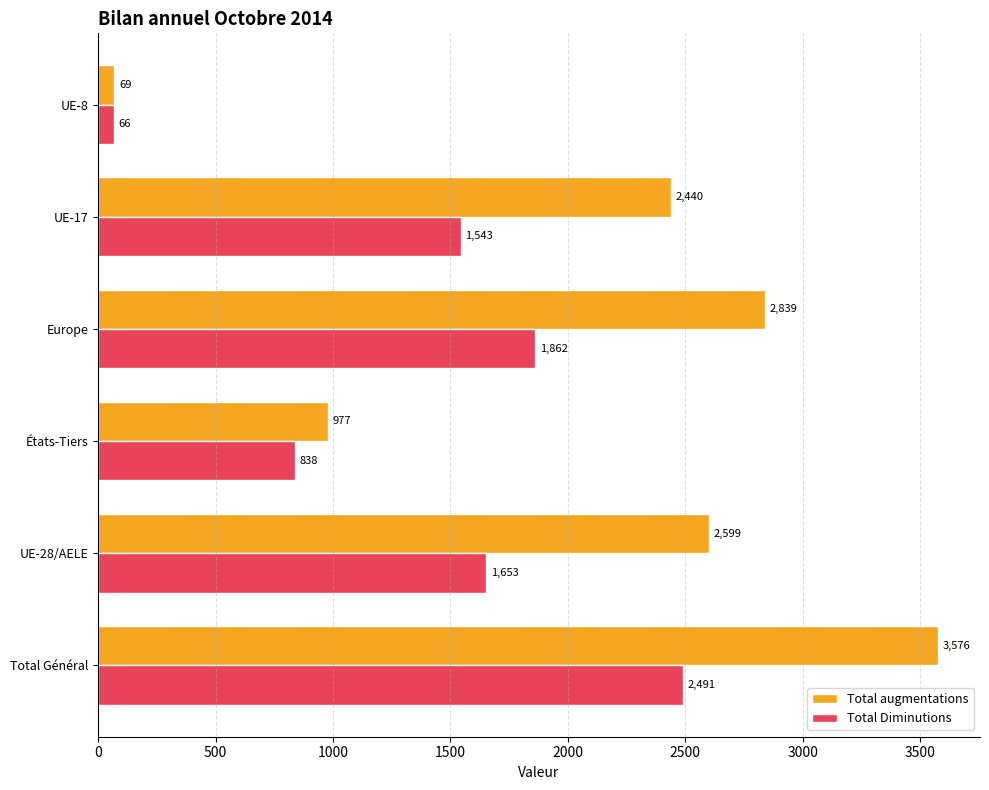

What value does the Total Diminutions series have at UE-28/AELE, to the nearest 100?

1700